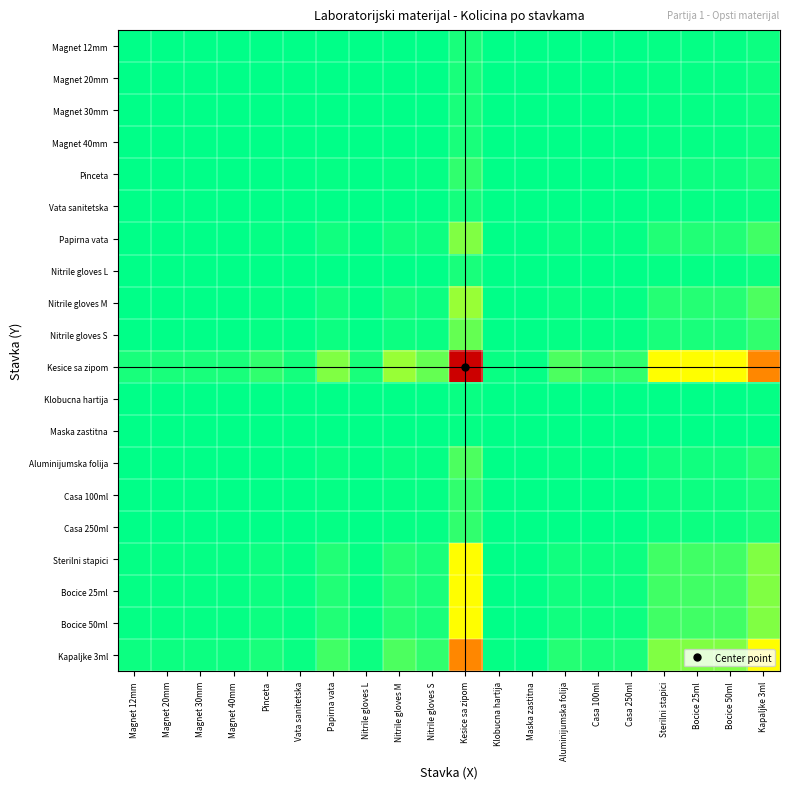

List the series in order of their peak value, lowest first.

Maska zastitna, Klobucna hartija, Vata sanitetska, Magnet 12mm, Magnet 20mm, Magnet 30mm, Magnet 40mm, Nitrile gloves L, Pinceta, Casa 100ml, Casa 250ml, Aluminijumska folija, Nitrile gloves S, Papirna vata, Nitrile gloves M, Sterilni stapici, Bocice 25ml, Bocice 50ml, Kapaljke 3ml, Kesice sa zipom